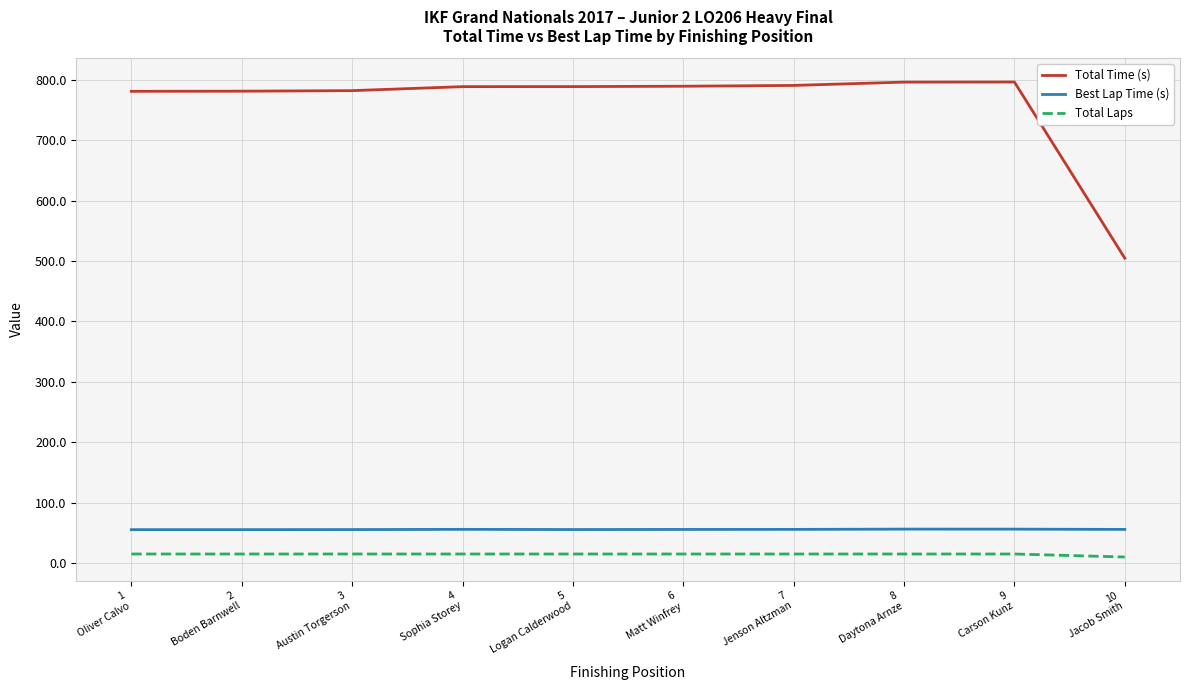

Count the number of data series in this chart.

3